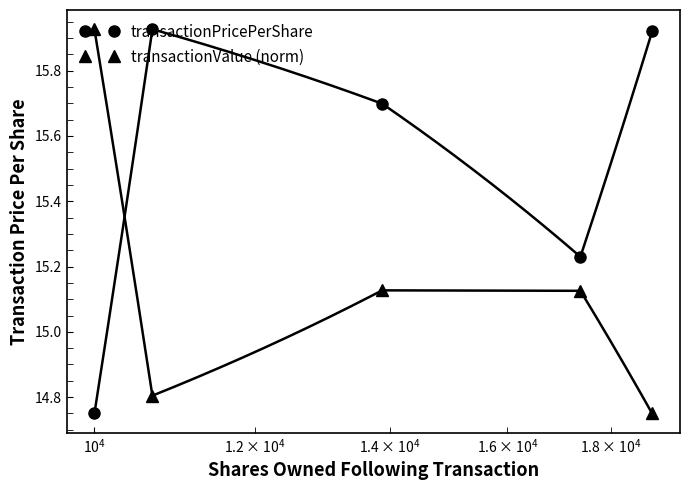

True or false: transactionValue (norm) has more than 2 interior local peaks.

False